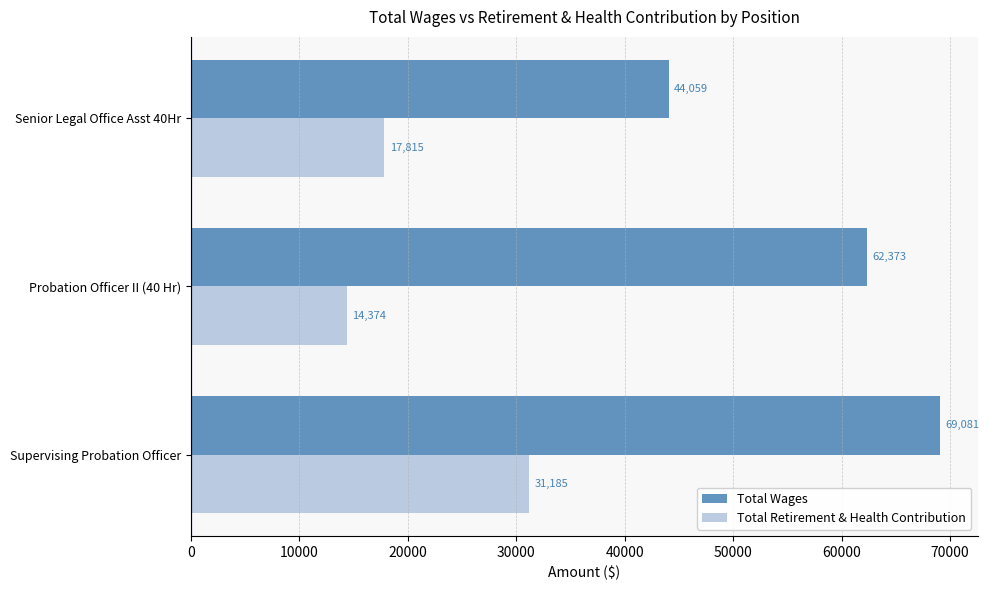

True or false: Total Retirement & Health Contribution has a value of 9669 at Probation Officer II (40 Hr).

False